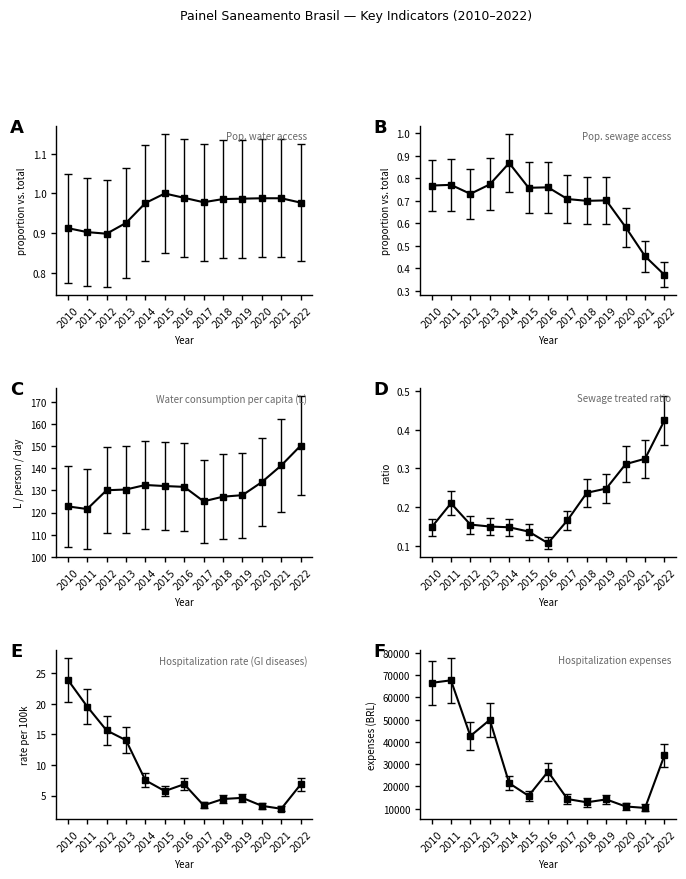

What is the total value across all series at 2011?

67797.5